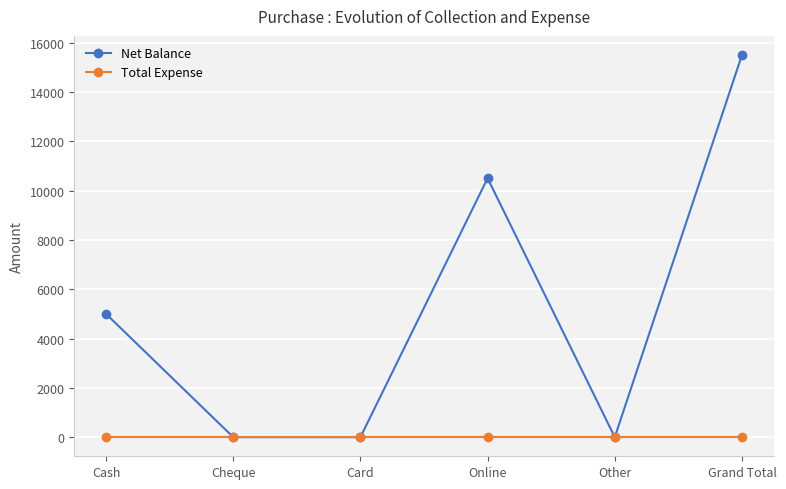

What is the sum of the Net Balance values at Card and Cash?

4998